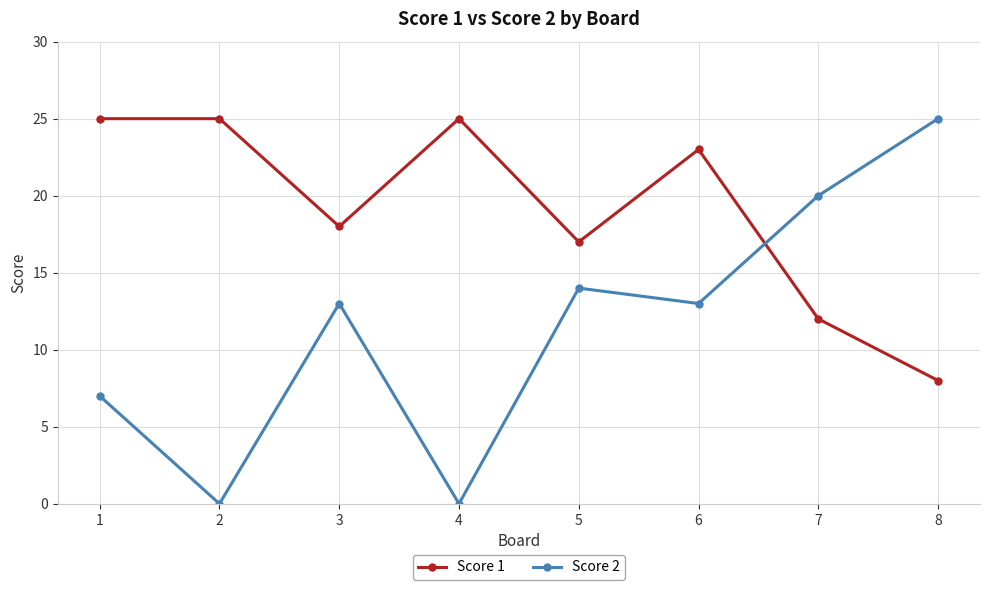

The value of Score 1 at 1 is 7. True or false?

False